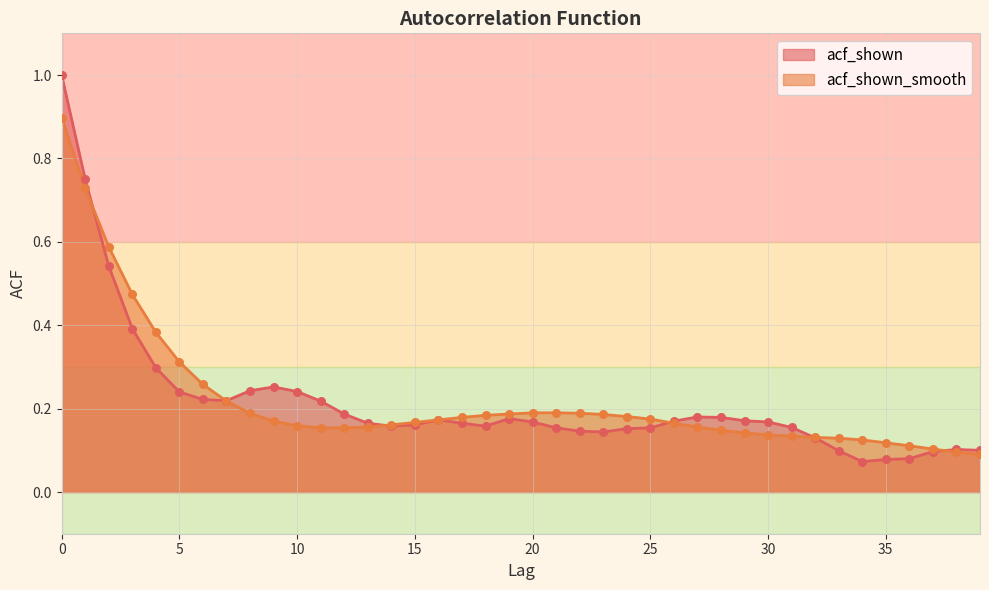

What are all the series names shown in the legend?

acf_shown, acf_shown_smooth